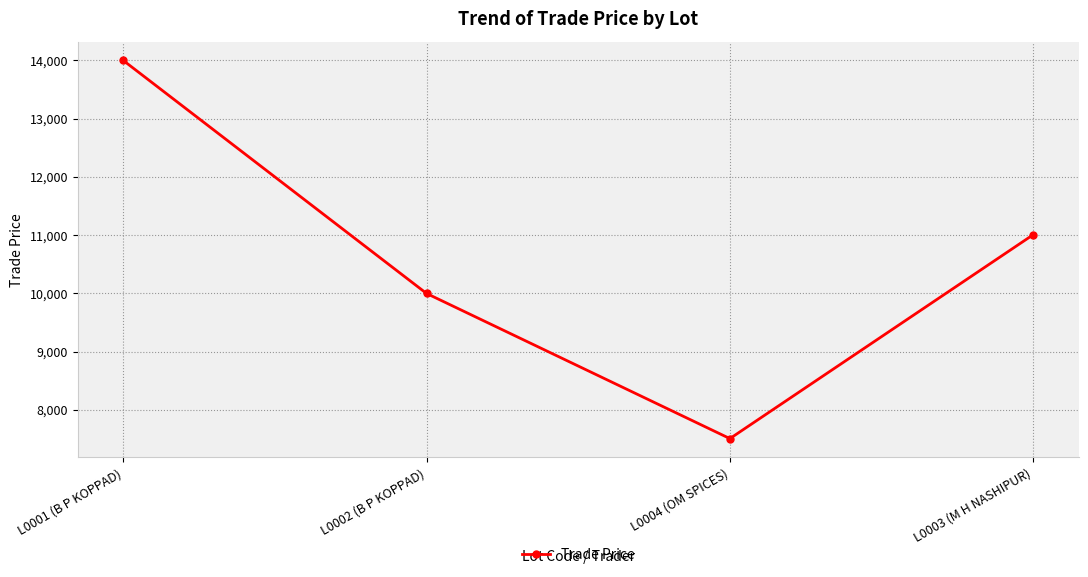

True or false: the data has more than 1 interior local peaks.

False